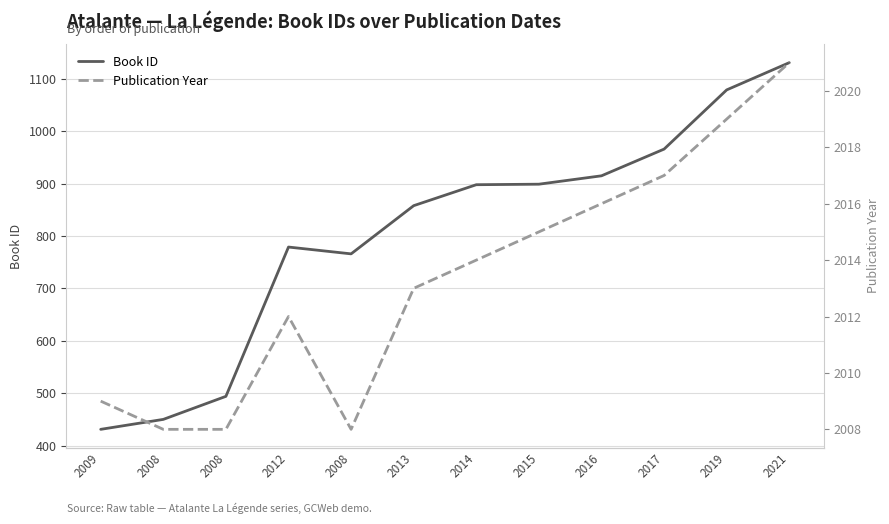

True or false: Publication Year and Book ID intersect in this chart.

False